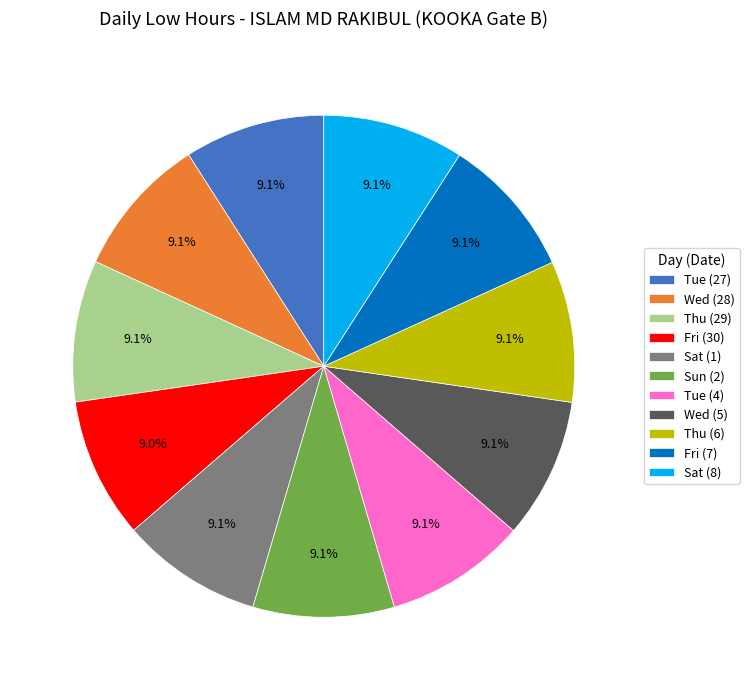

Does any single category account for the majority?

No